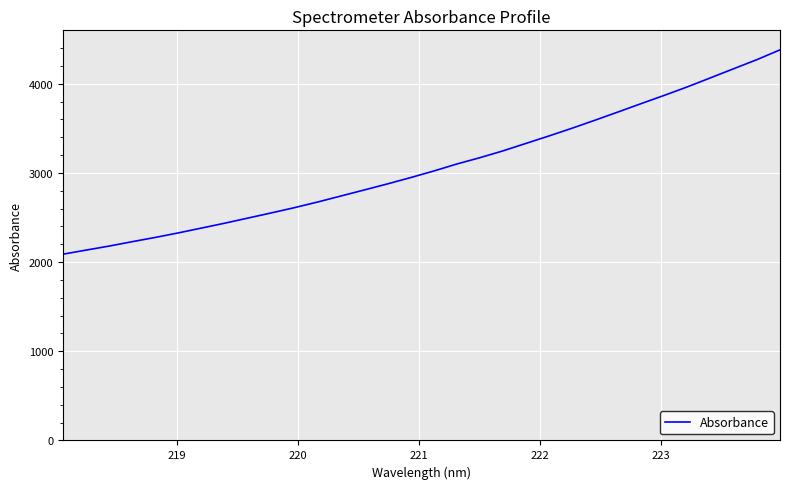

Does the chart display data point markers on the line(s)?

No